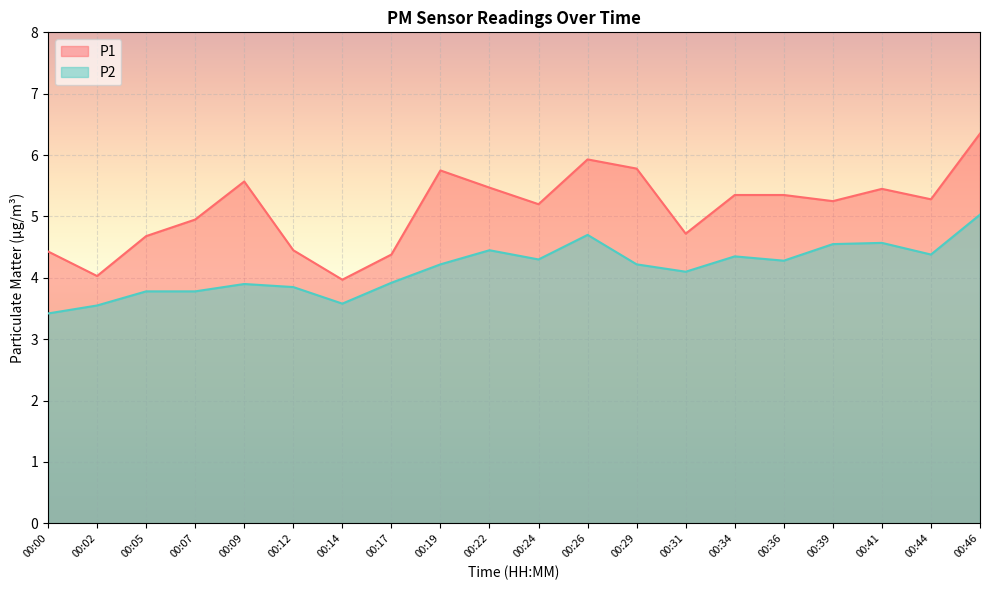

True or false: P2 and P1 cross at least once.

False